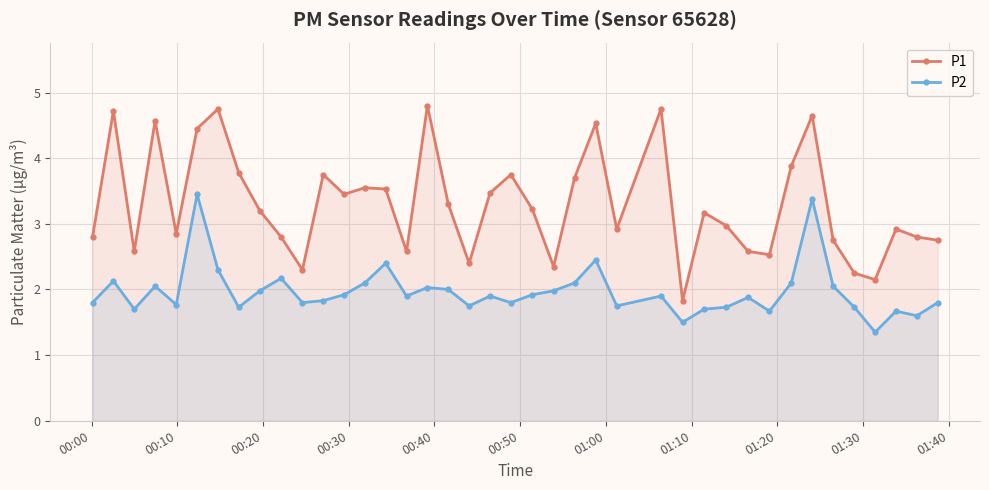

At how many categories does at least one series exceed 1?

40